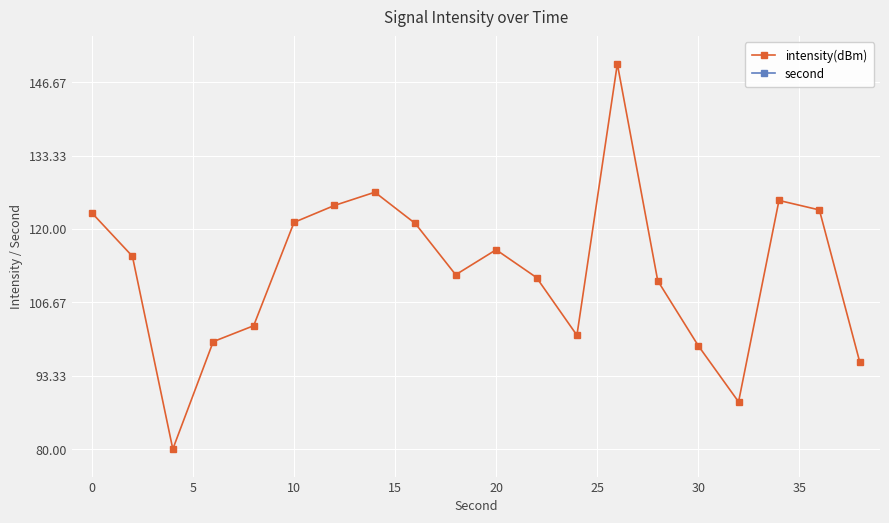

In intensity(dBm), how many points are lower than both neighbors (excluding endpoints)?

4